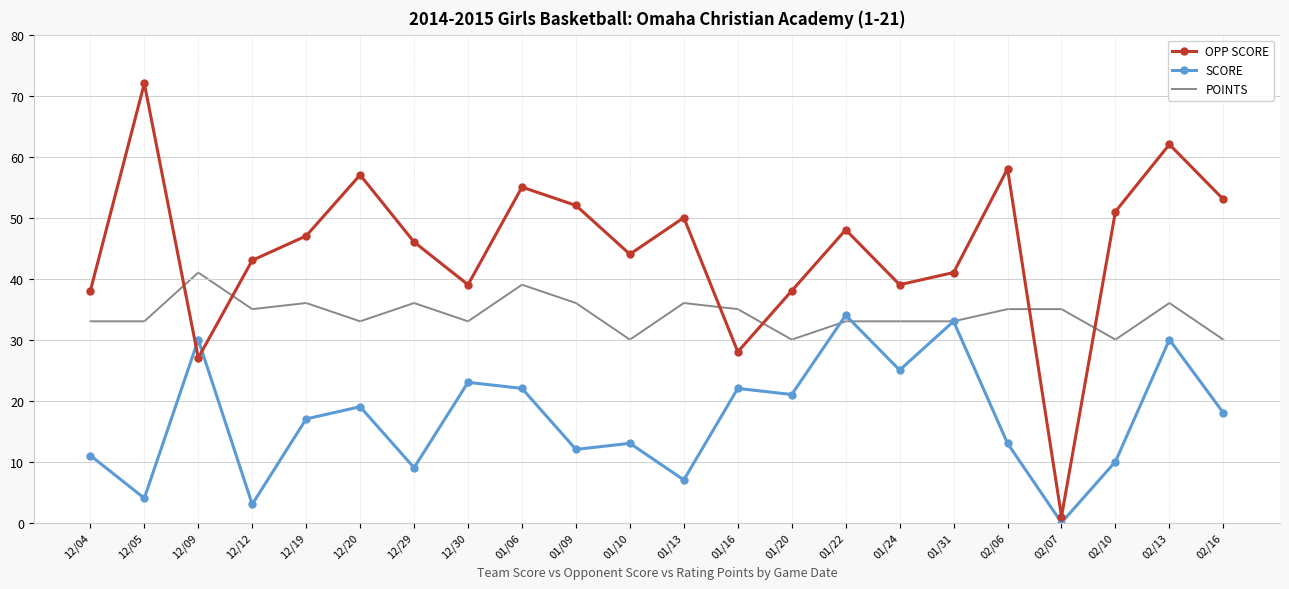

Rank the series by their average value, from highest to lowest.

OPP SCORE, POINTS, SCORE